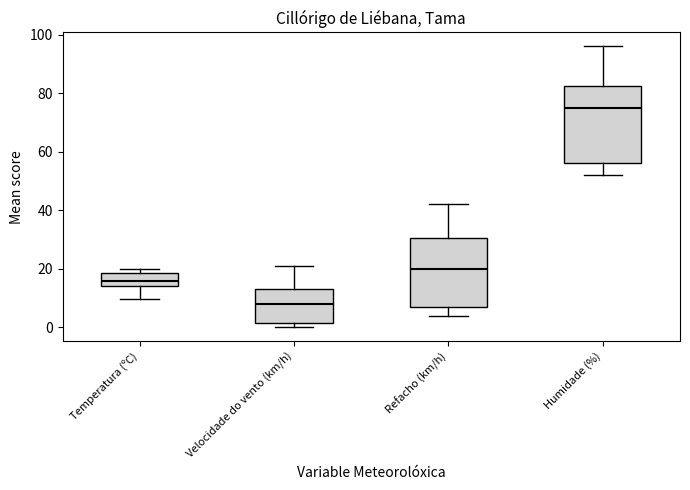

Where does the lower whisker of the box for Humidade (%) end on the y-axis? The values are not printed on the chart, so give them approximately, as read against the axis.

52